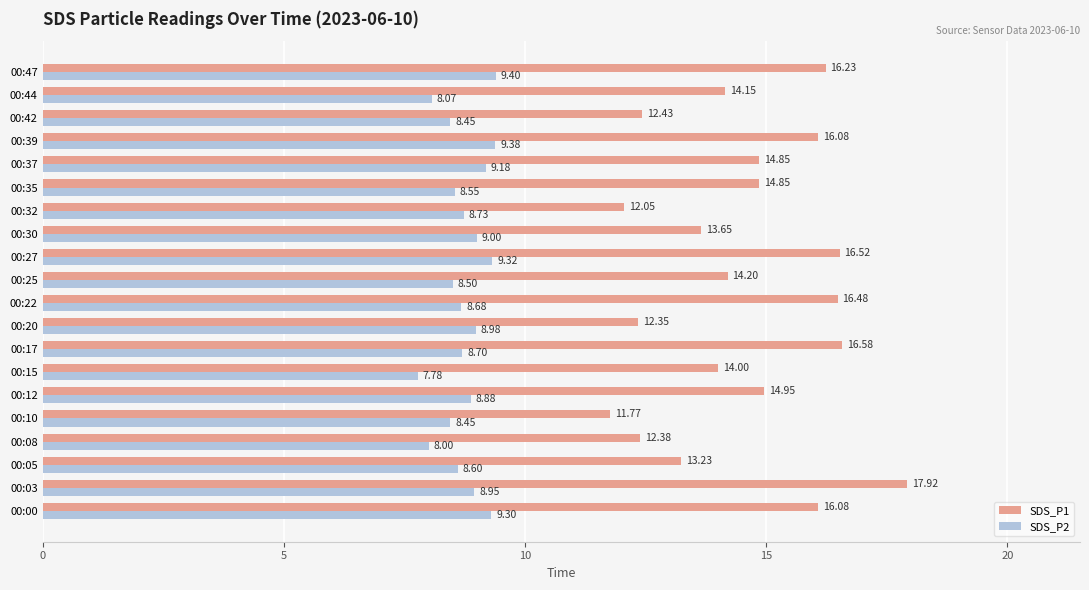

What is the sum of all SDS_P2 values?

174.9